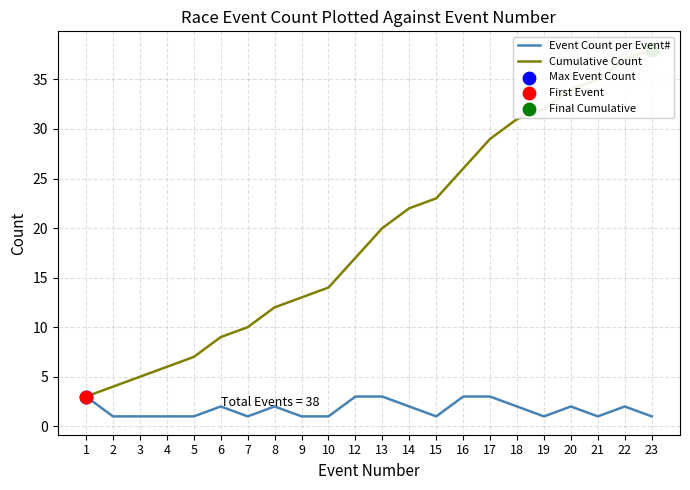

At how many categories does at least one series exceed 3?

21